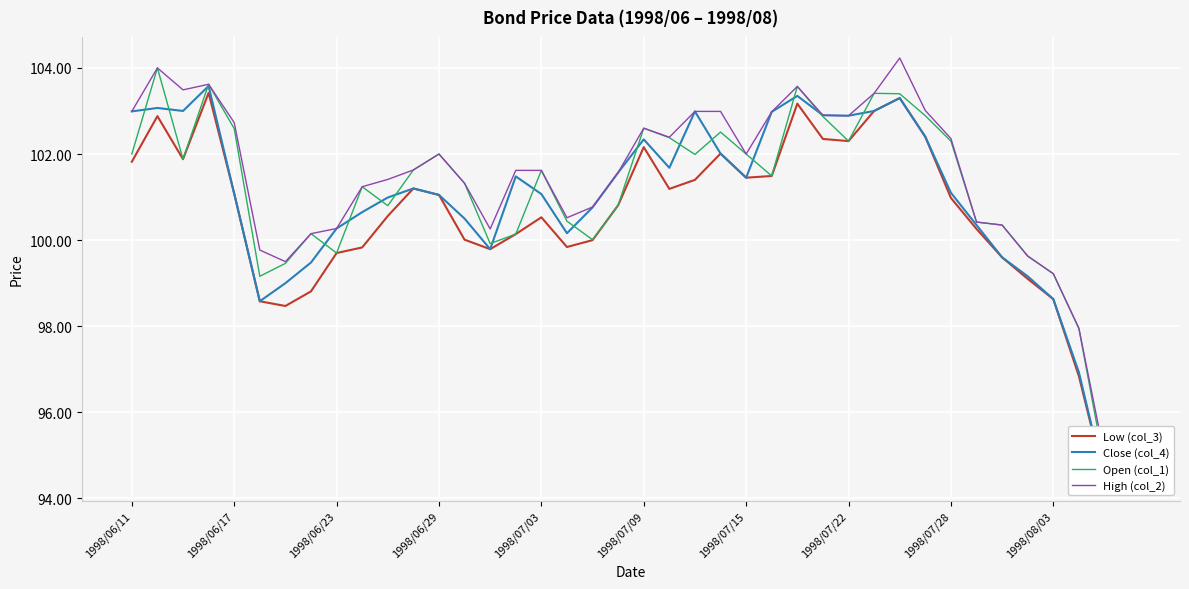

How many lines are shown in the chart?

4